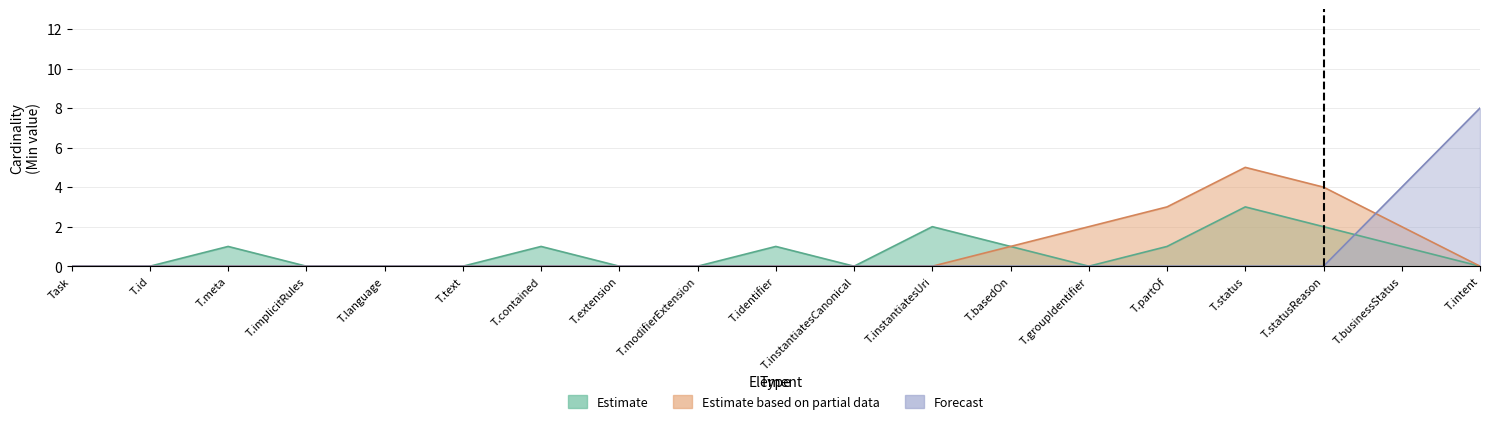

How many interior local peaks does the Estimate series have?

5